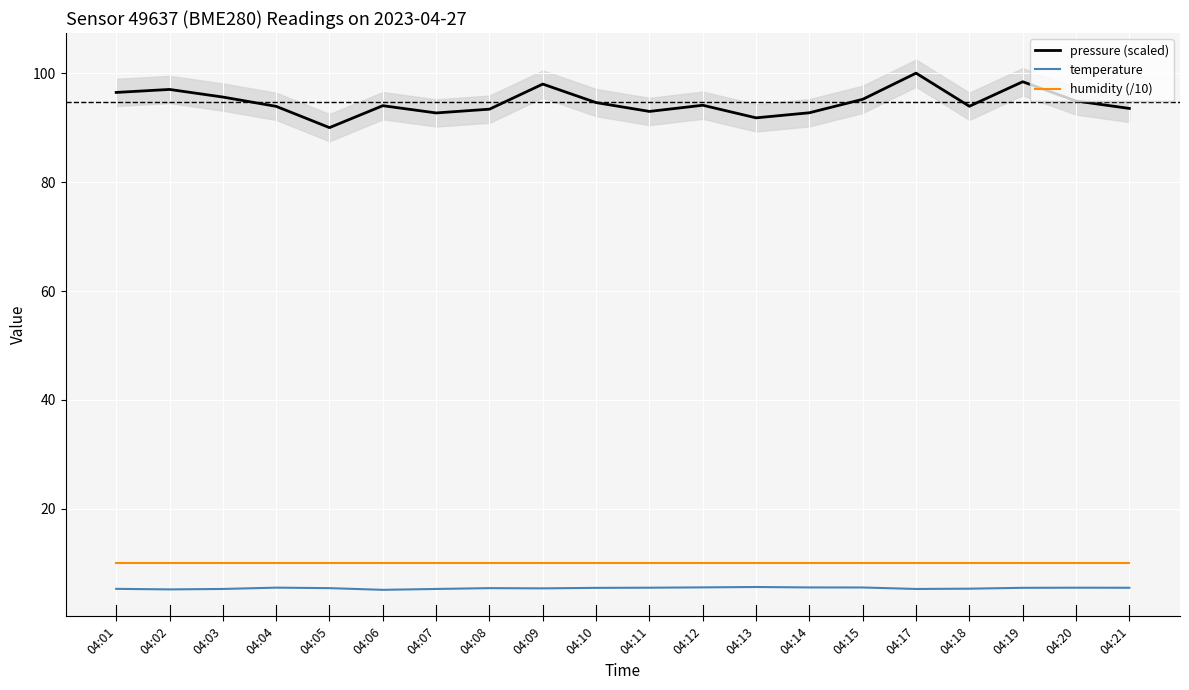

How many values in the pressure (scaled) series are below 94?

9